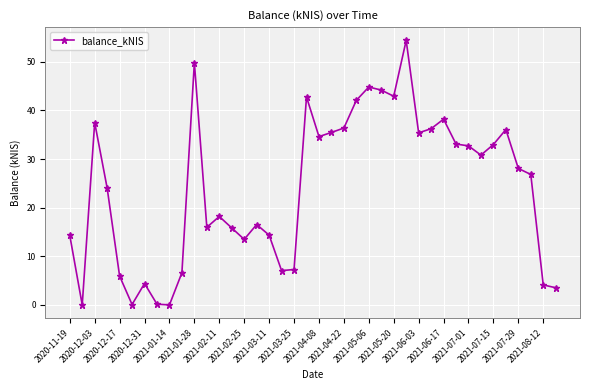

What is the maximum value shown in the chart?

54.4